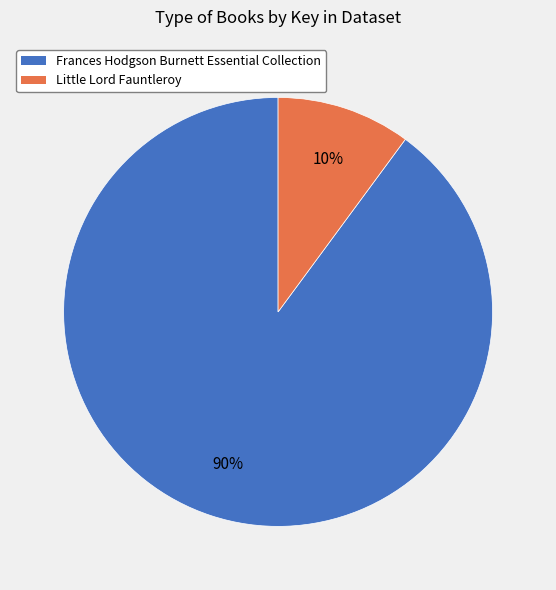

To the nearest percent, what is the average slice percentage?

50%